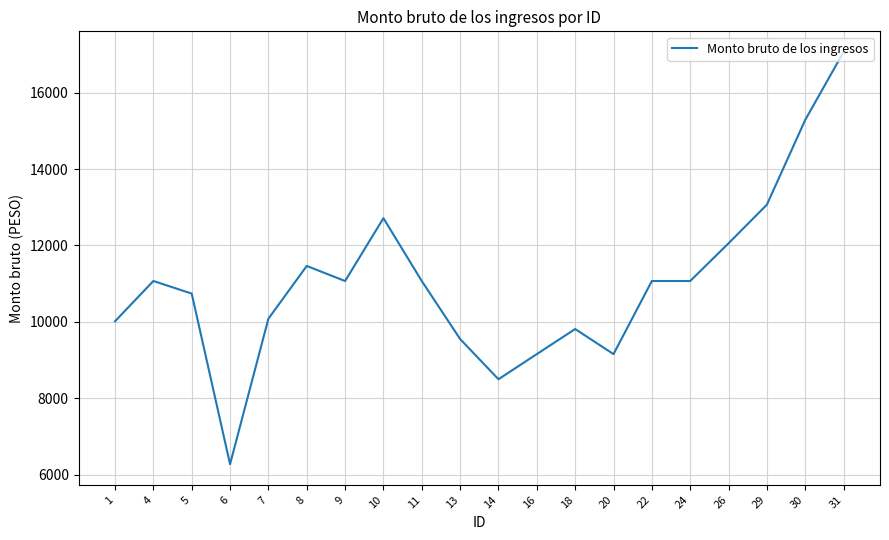

What is the change in value from 10 to 13?

-3160